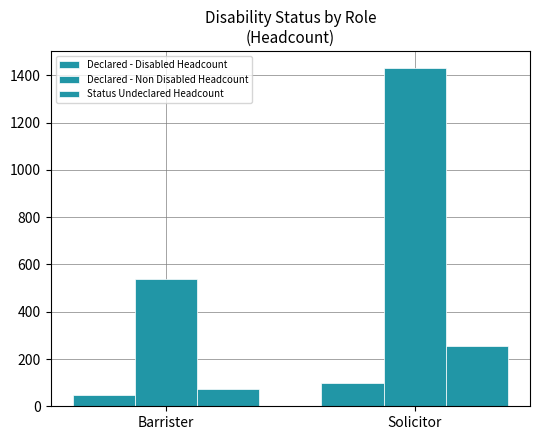

How many series are shown in this chart?

3